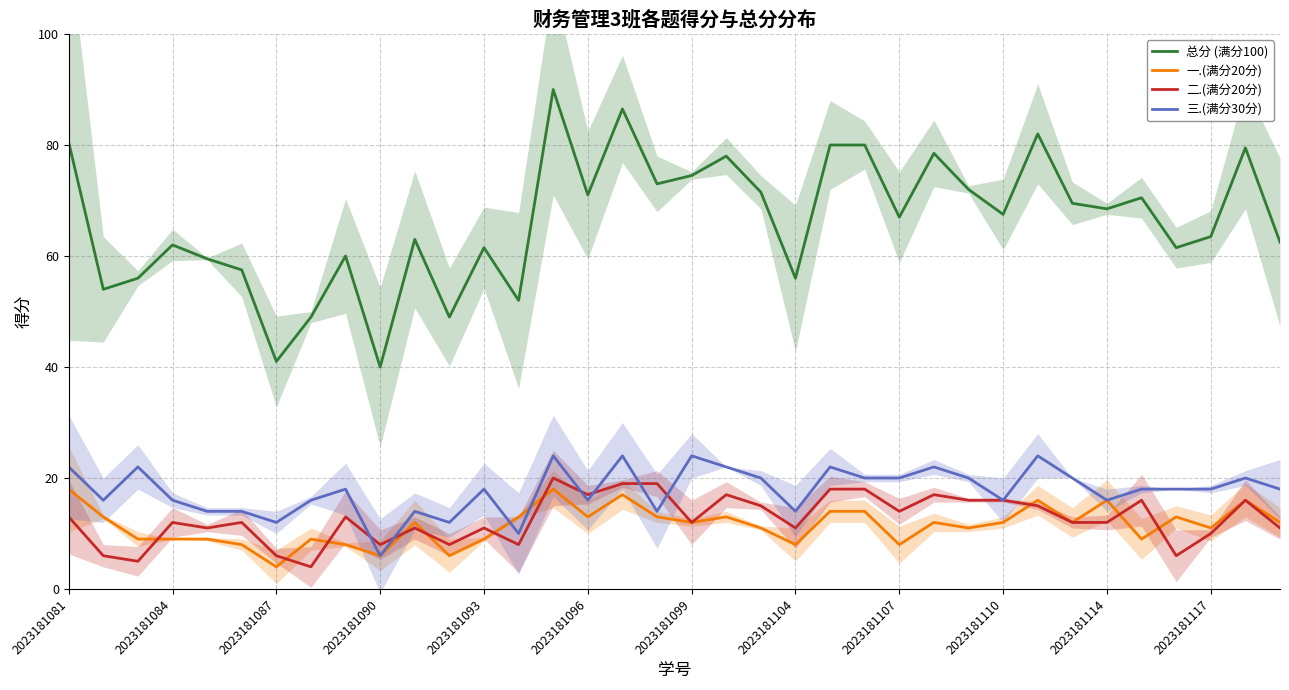

What is the maximum value shown in the chart?

90.0